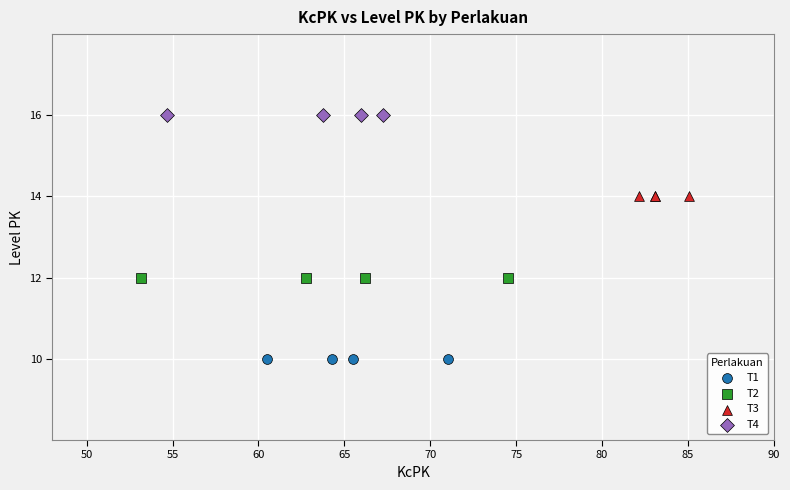

Which series reaches the maximum Y coordinate?

T4